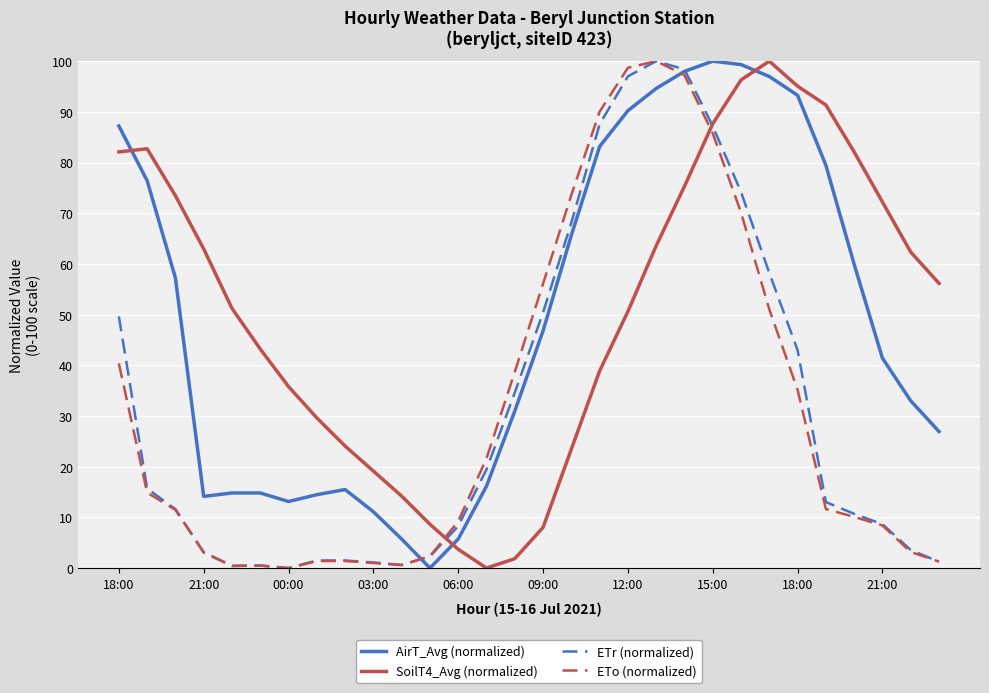

What is the greatest value displayed?

100.0